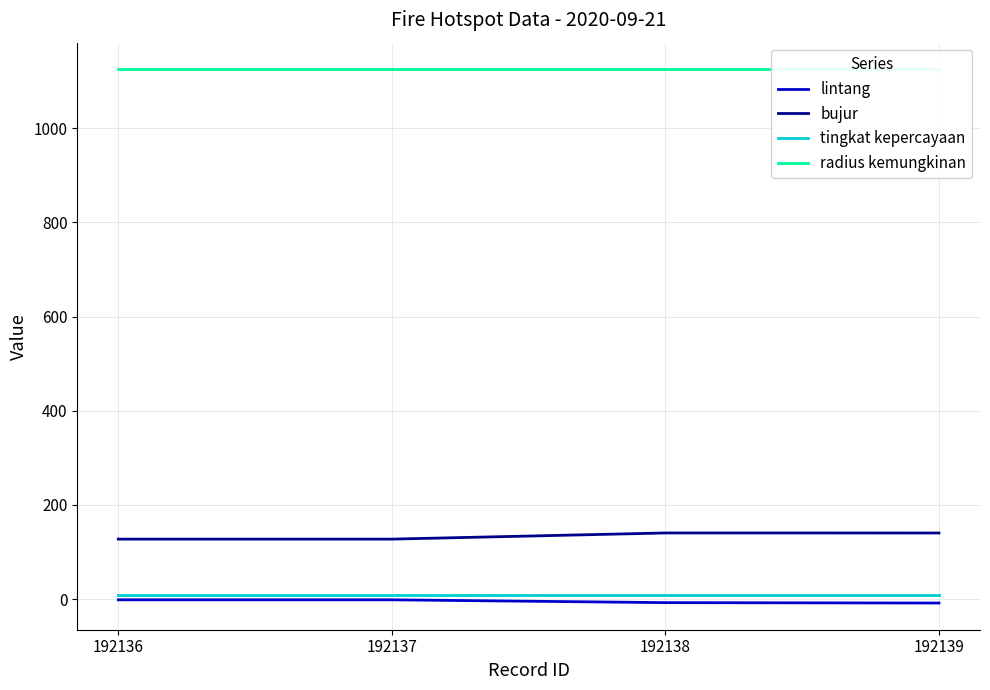

What is the sum of the radius kemungkinan values at 192136 and 192137?

2250.0